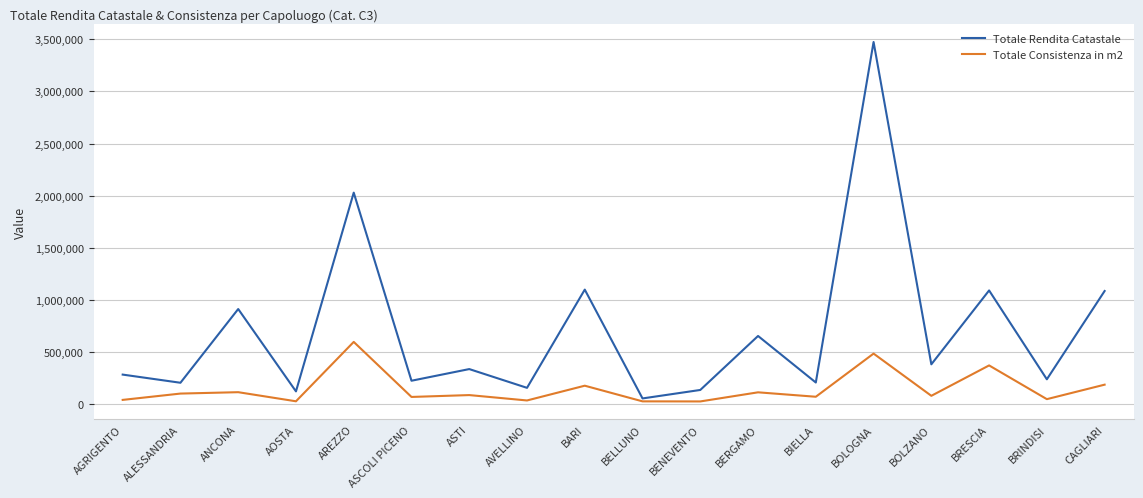

Rank the series by their average value, from highest to lowest.

Totale Rendita Catastale, Totale Consistenza in m2